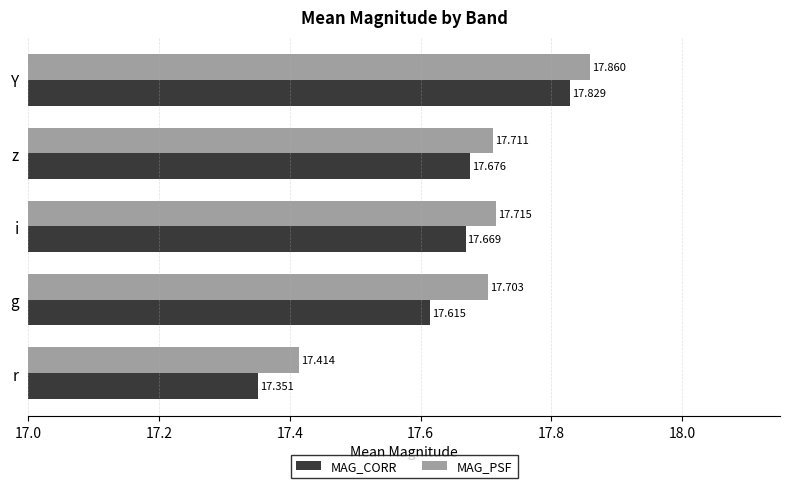

Which series has the largest range (max minus min)?

MAG_CORR